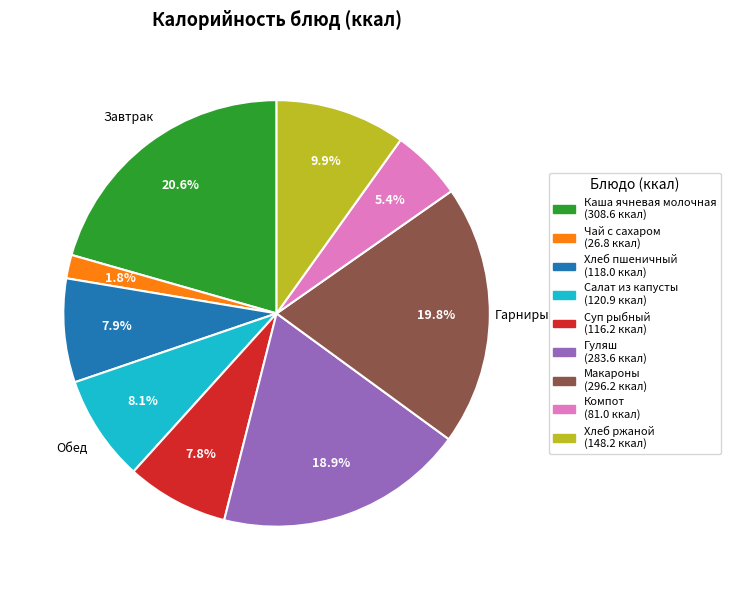

What is the largest slice in the pie chart?

Каша ячневая молочная